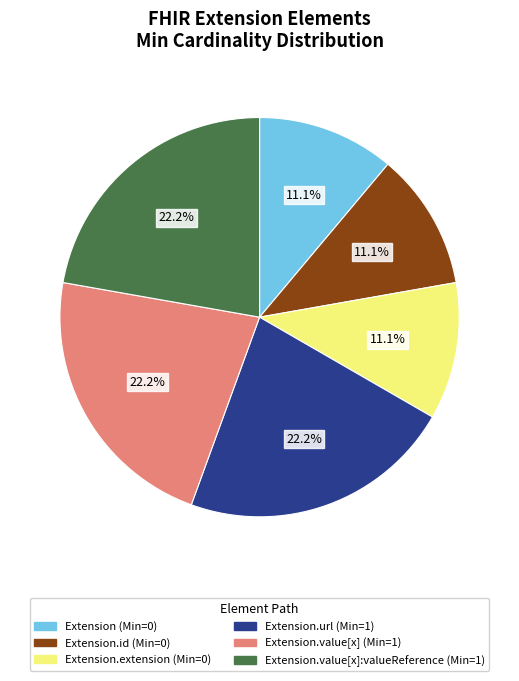

Is there a majority slice in this chart?

No